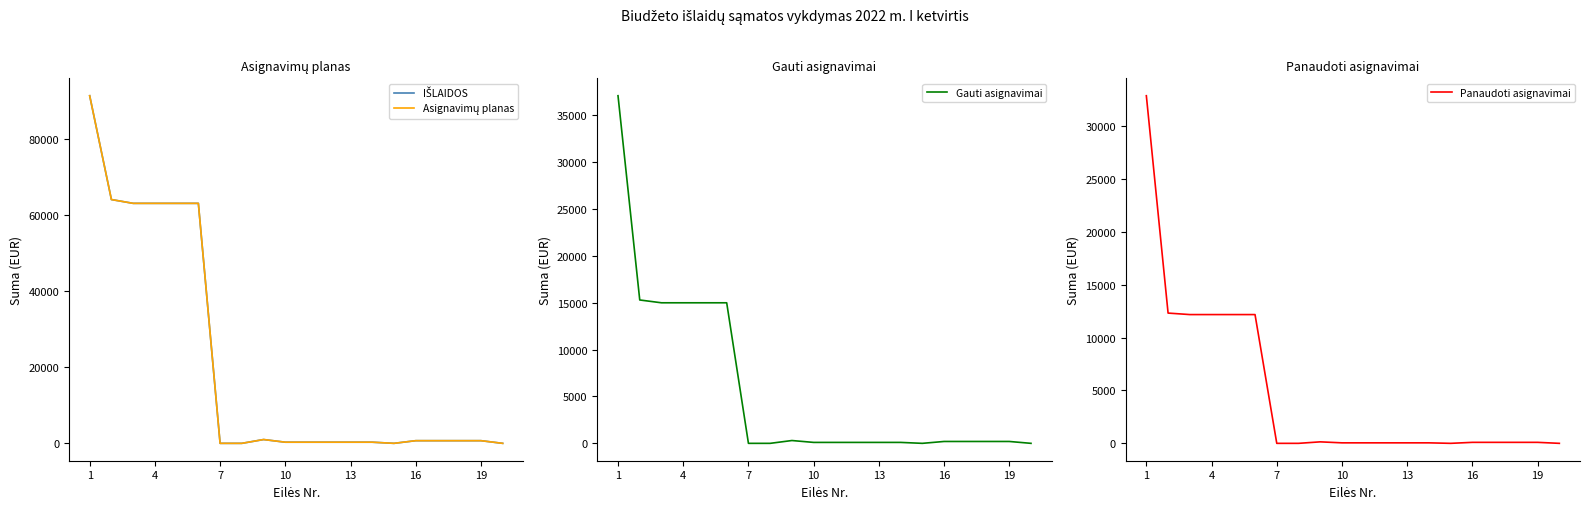

Is the value of Panaudoti asignavimai at 10 greater than the value of IŠLAIDOS at 18?

Yes